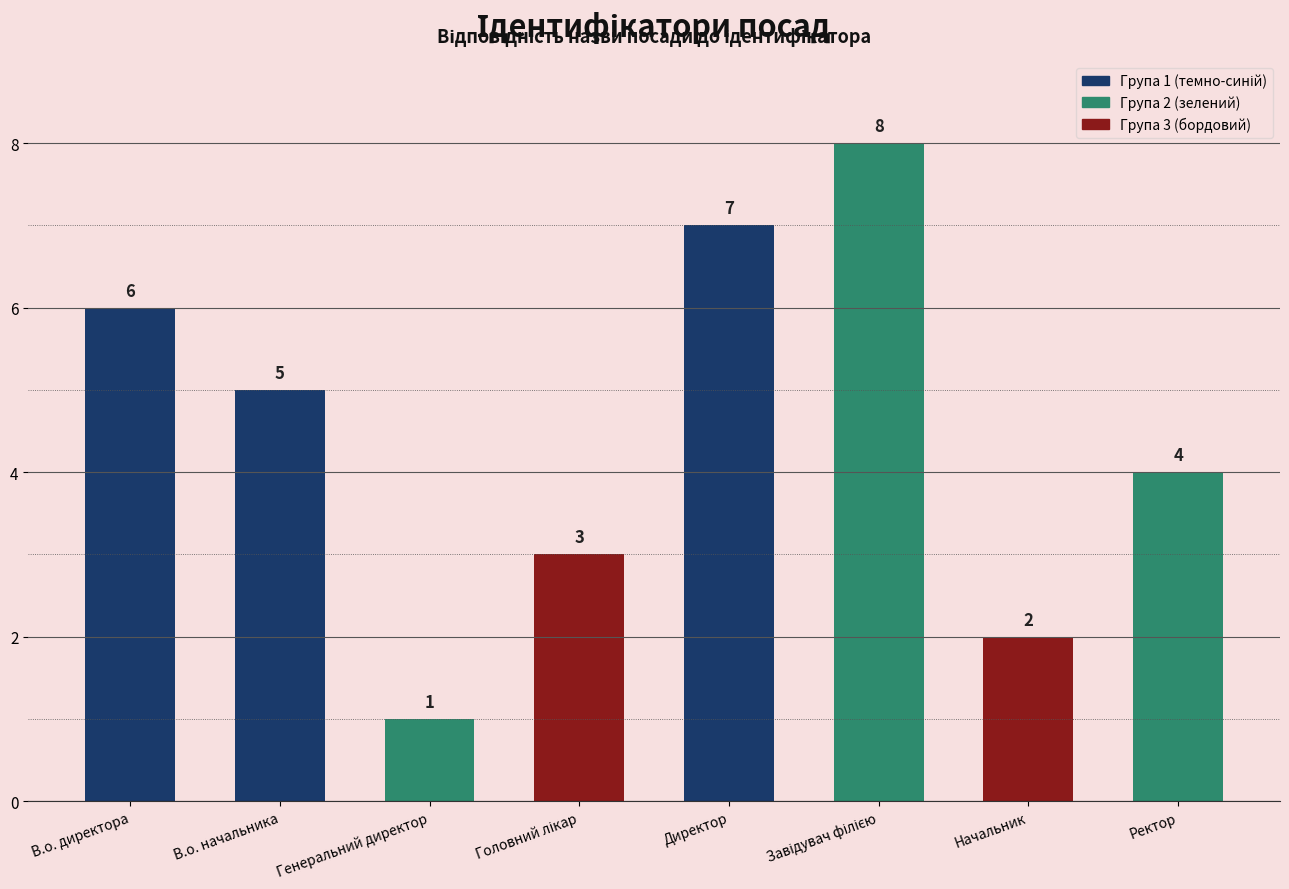

The value at Директор is 3. True or false?

False